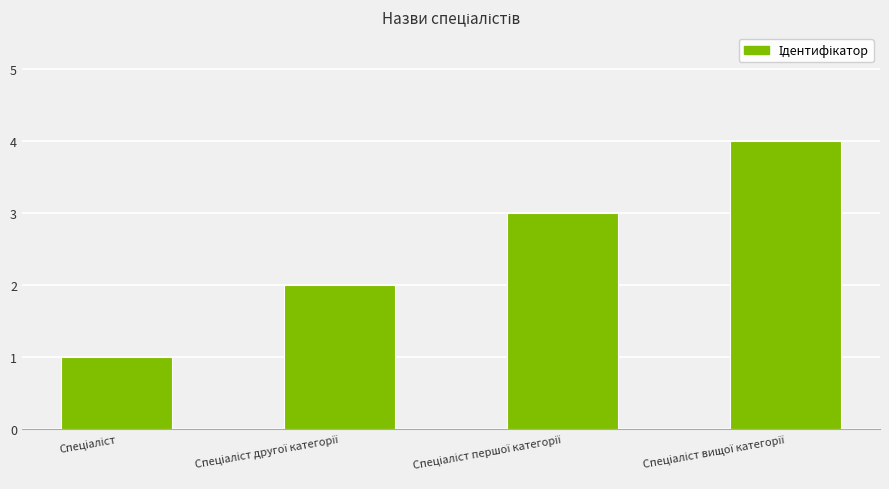

What is the sum of all values?

10